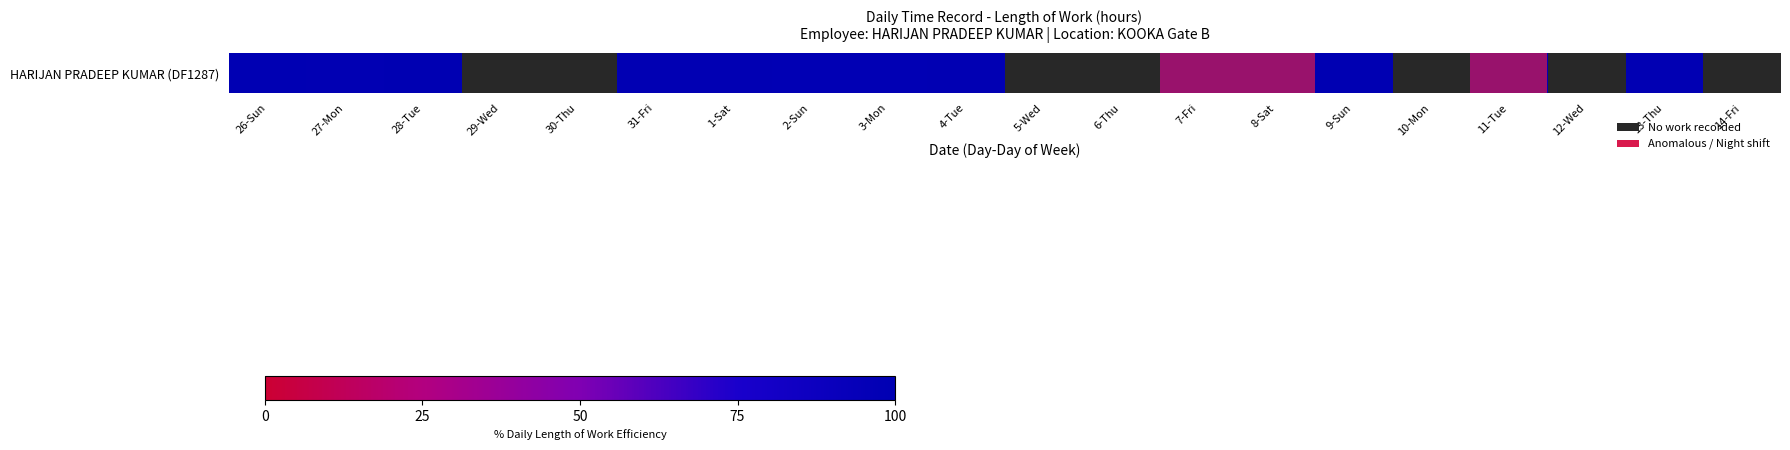

How many data points are above 98?

10